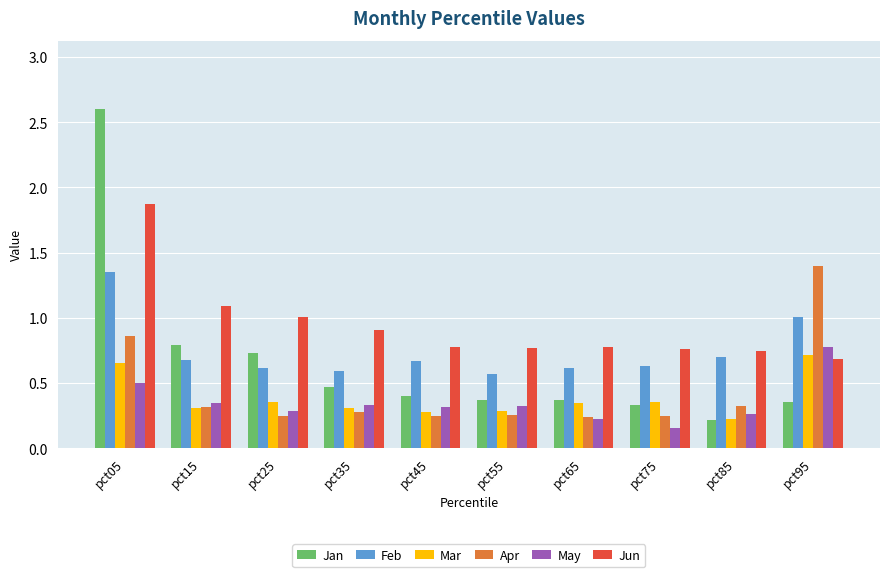

Rank the series by their maximum value, from highest to lowest.

Jan, Jun, Apr, Feb, May, Mar